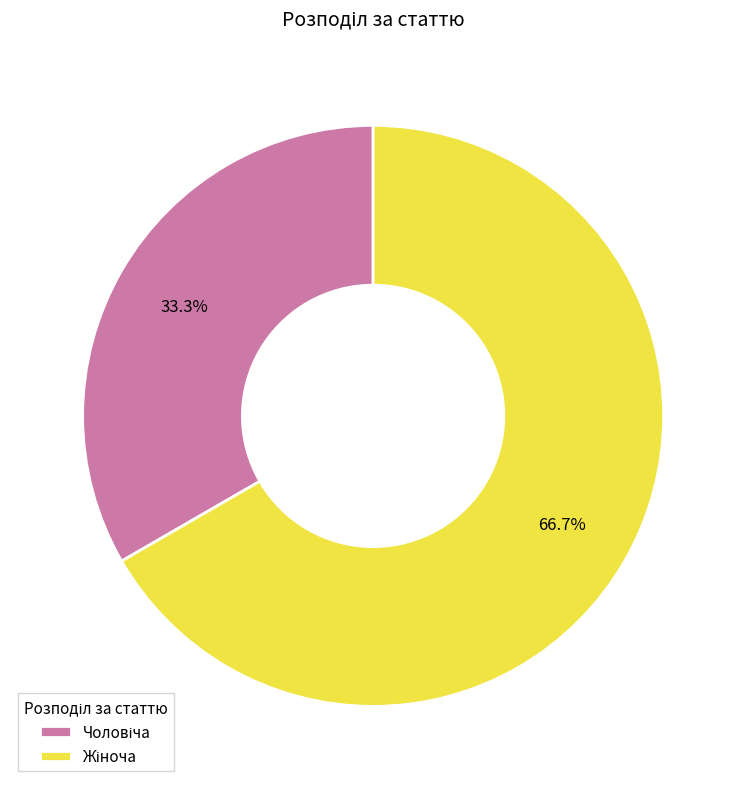

Does any single category account for the majority?

Yes